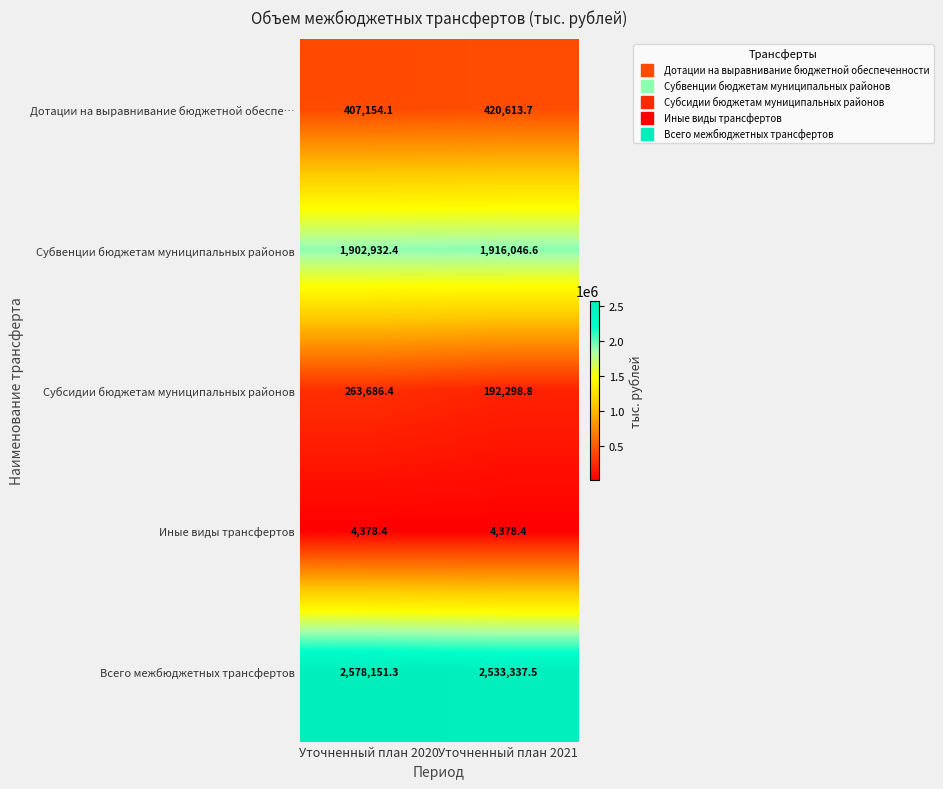

What is the difference between the highest and lowest values at Уточненный план 2021?

2528959.1